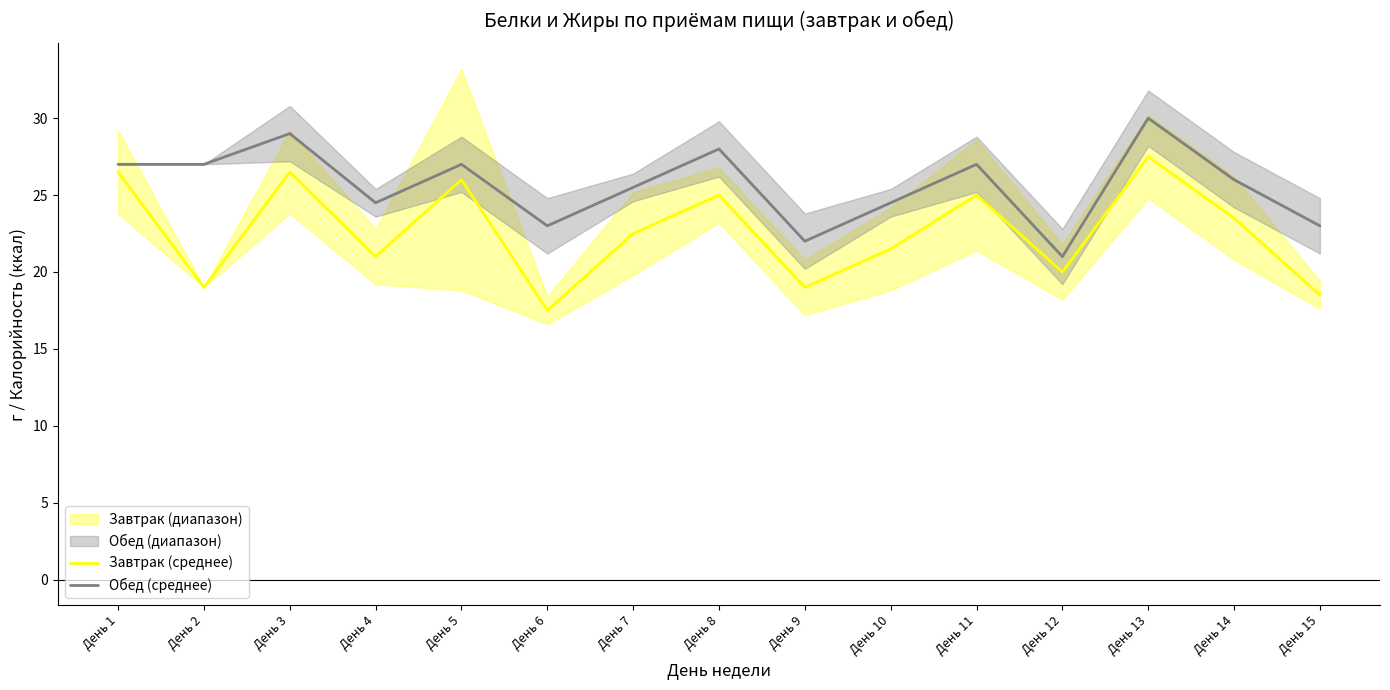

At which category does the chart reach its minimum across all series?

День 6